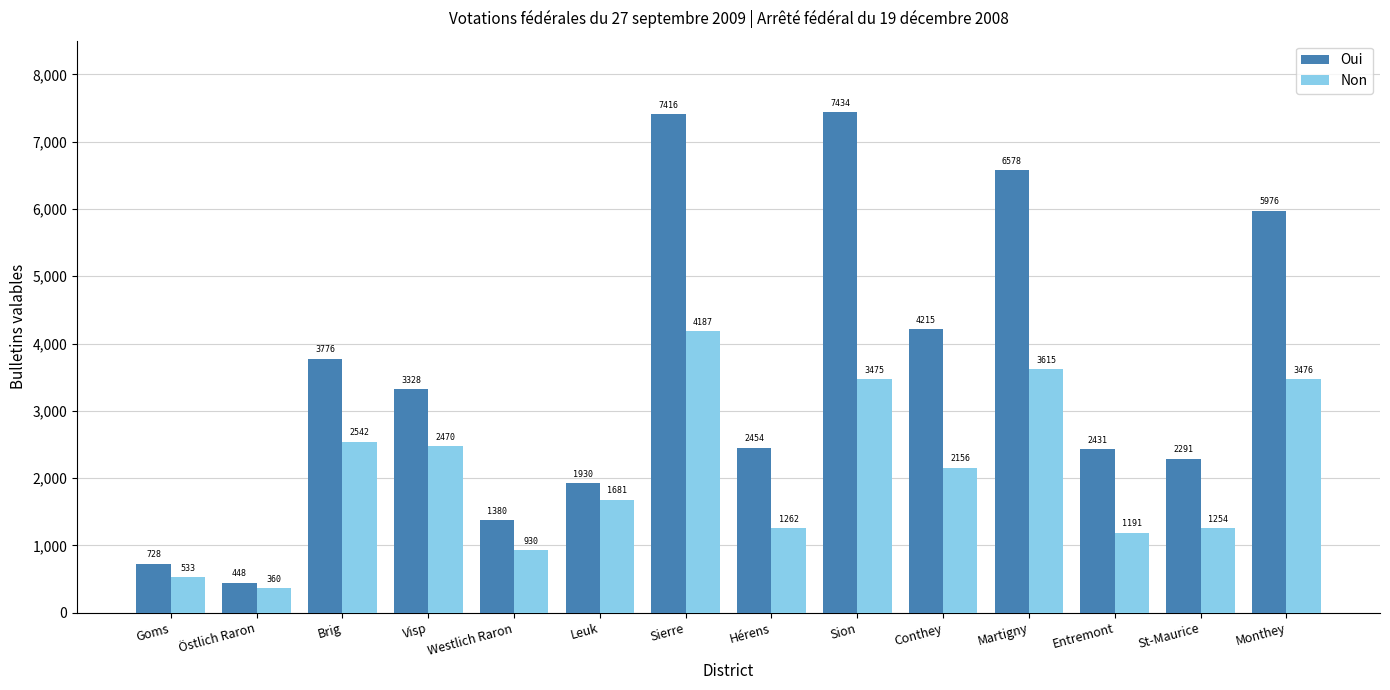

The Non series shows 942 at Goms. True or false?

False